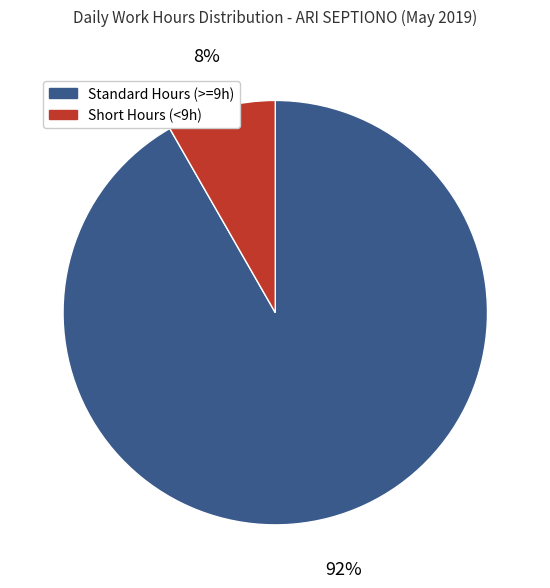

Is the sum of Short Hours (<9h) and Standard Hours (>=9h) greater than half?

Yes